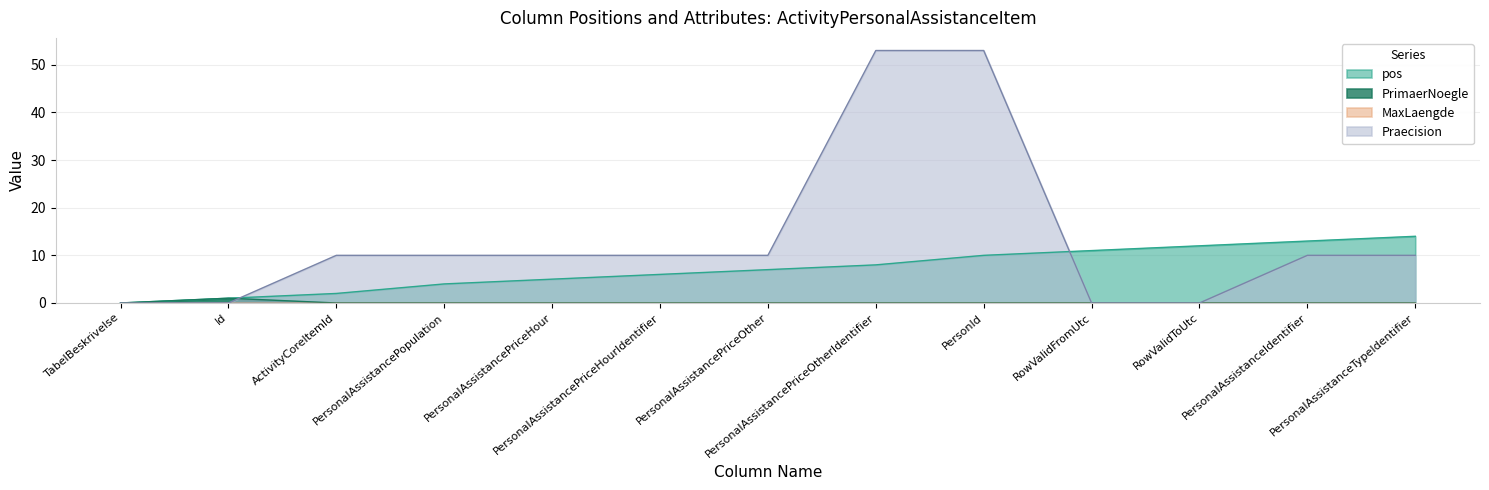

What is the difference between the maximum and second lowest values in the PrimaerNoegle series?

1